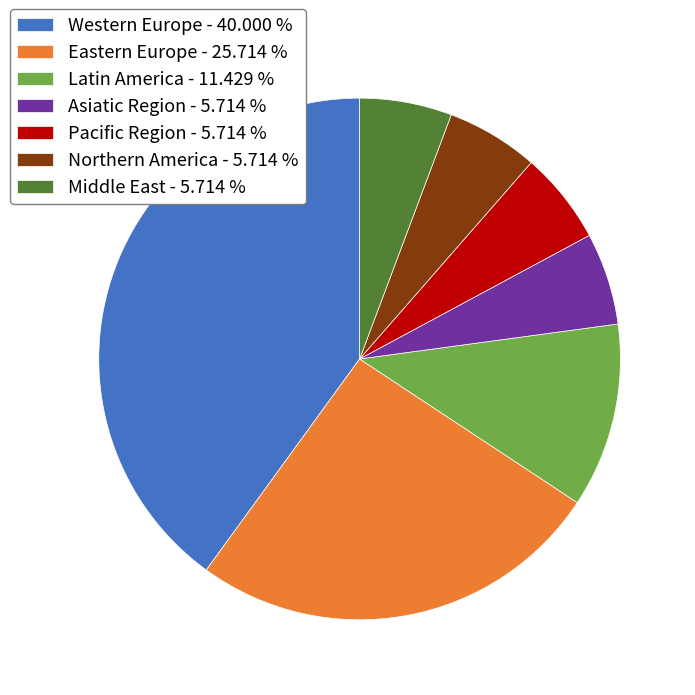

What is the ratio of the value at Pacific Region - 5.714 % to the value at Latin America - 11.429 %?

0.5